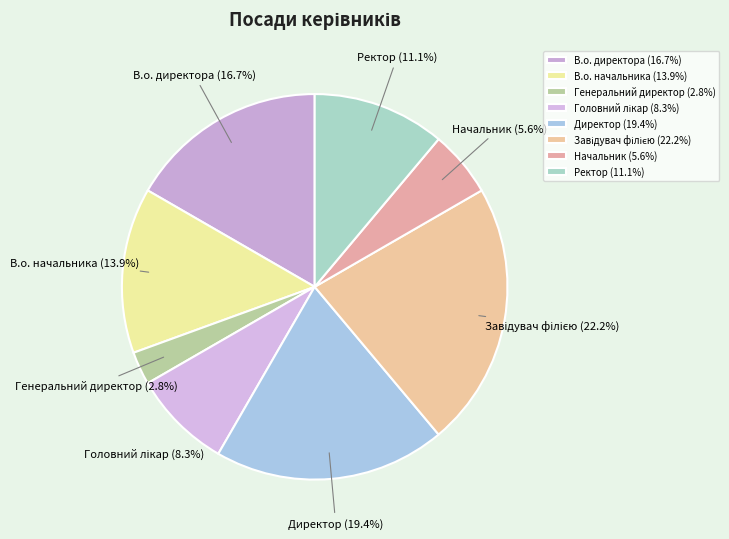

Approximately how many times larger is the value at В.о. начальника compared to Директор?

0.7